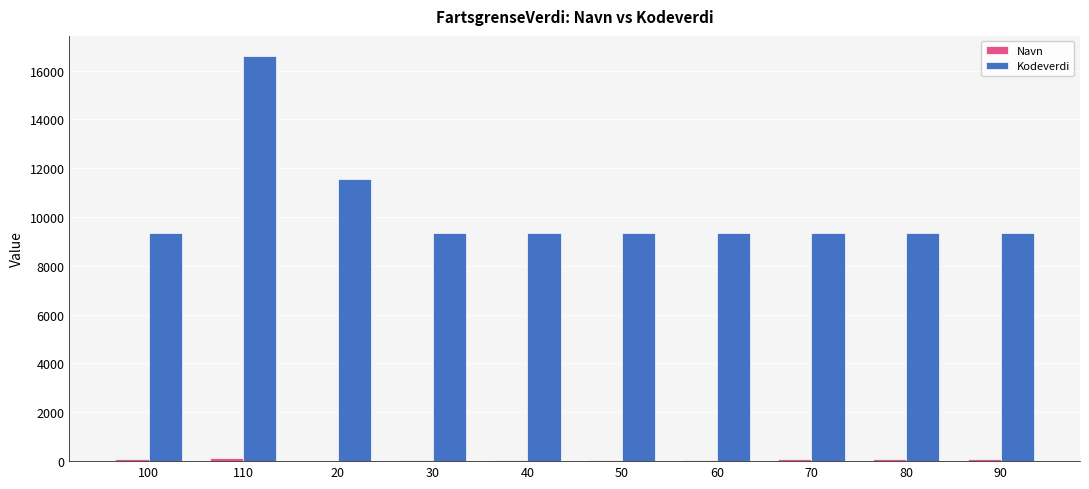

Read the Kodeverdi value at 50, to the nearest 10.

9340